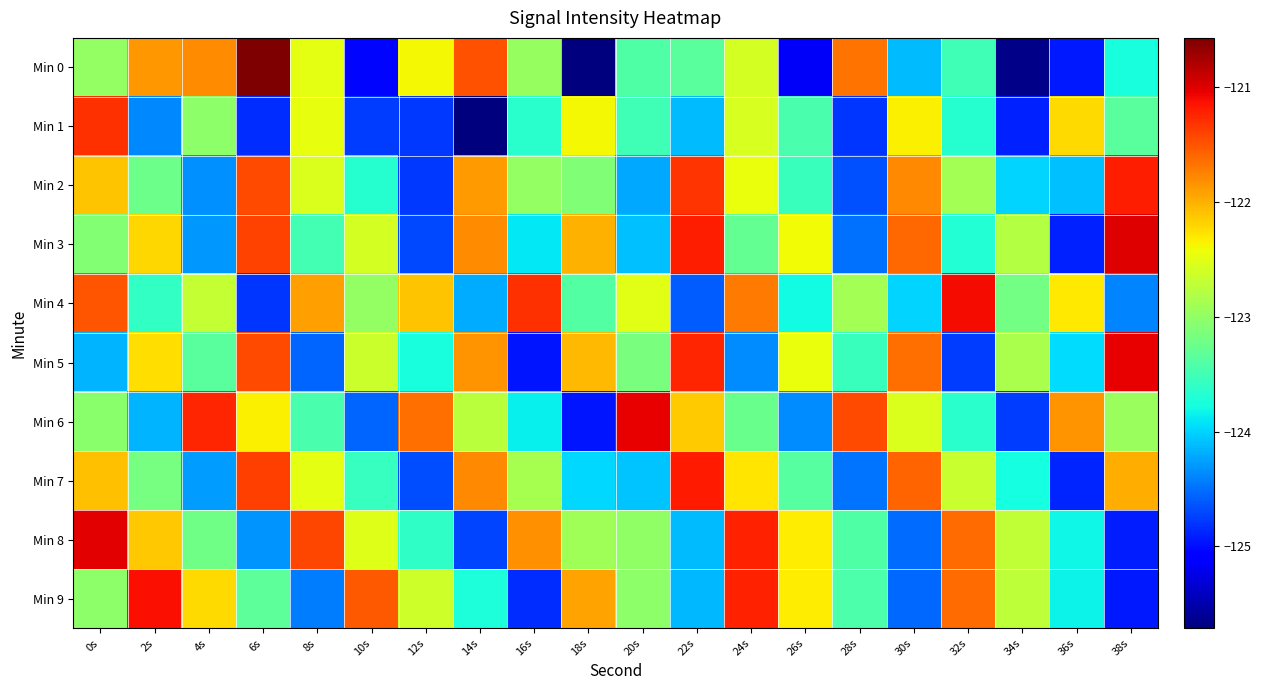

How many series are shown in this chart?

10